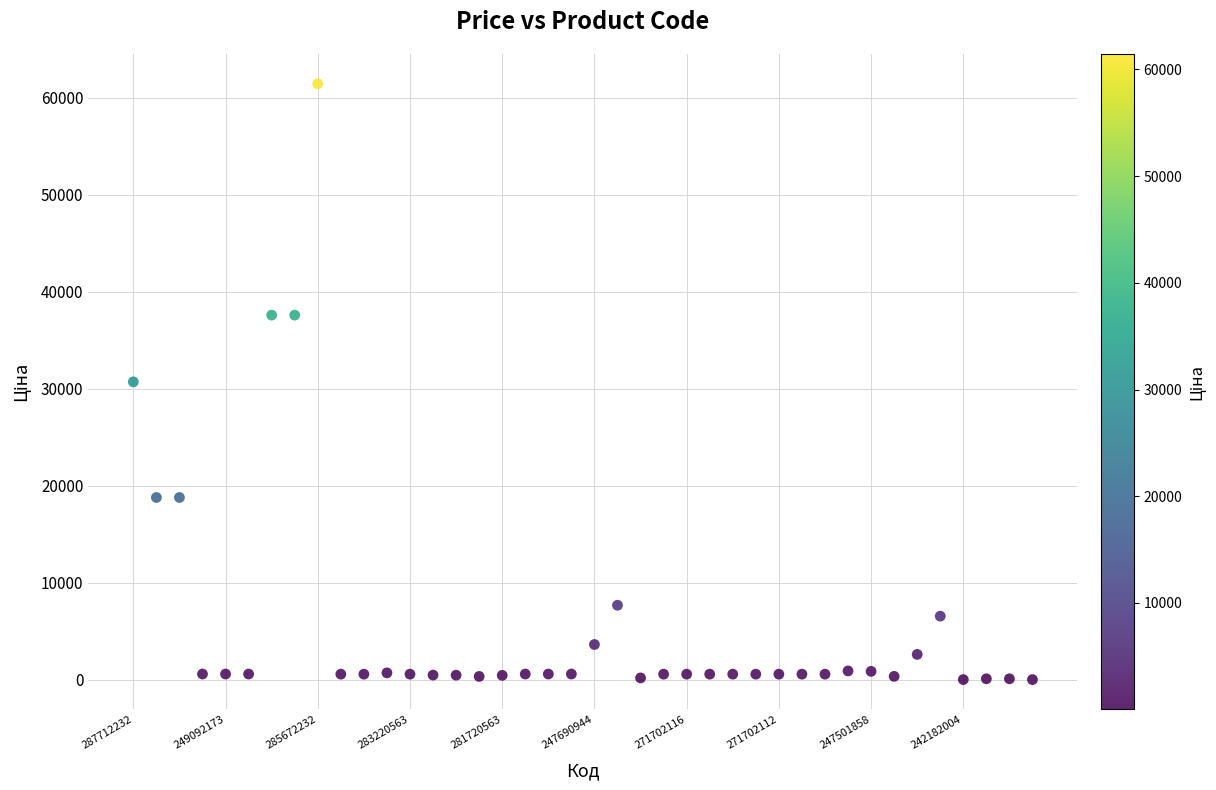

What is the range of Y values (max minus min)?

61402.3